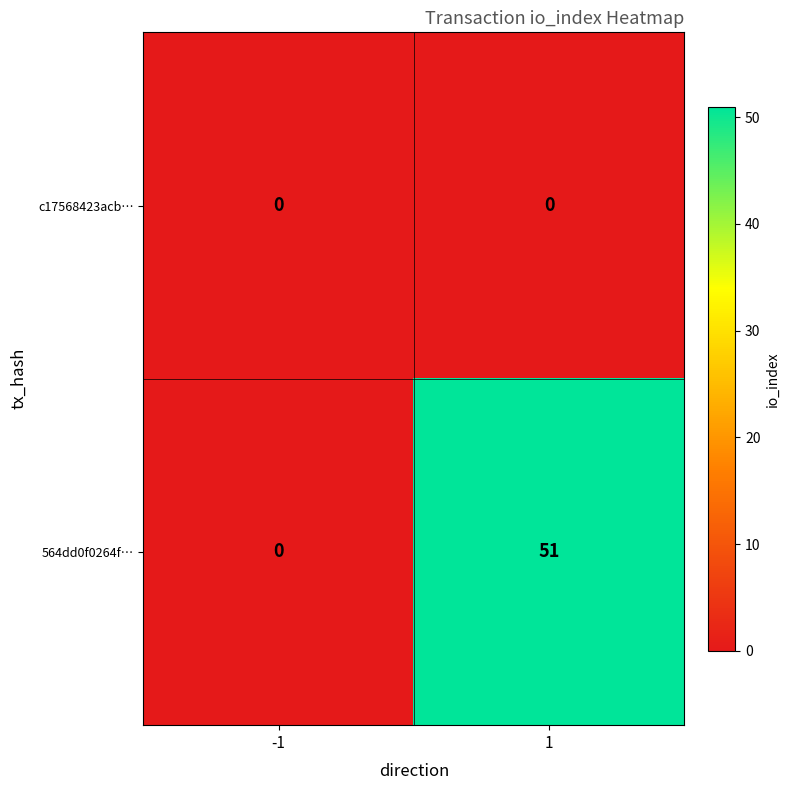

List the series in order of their peak value, lowest first.

c17568423acb…, 564dd0f0264f…